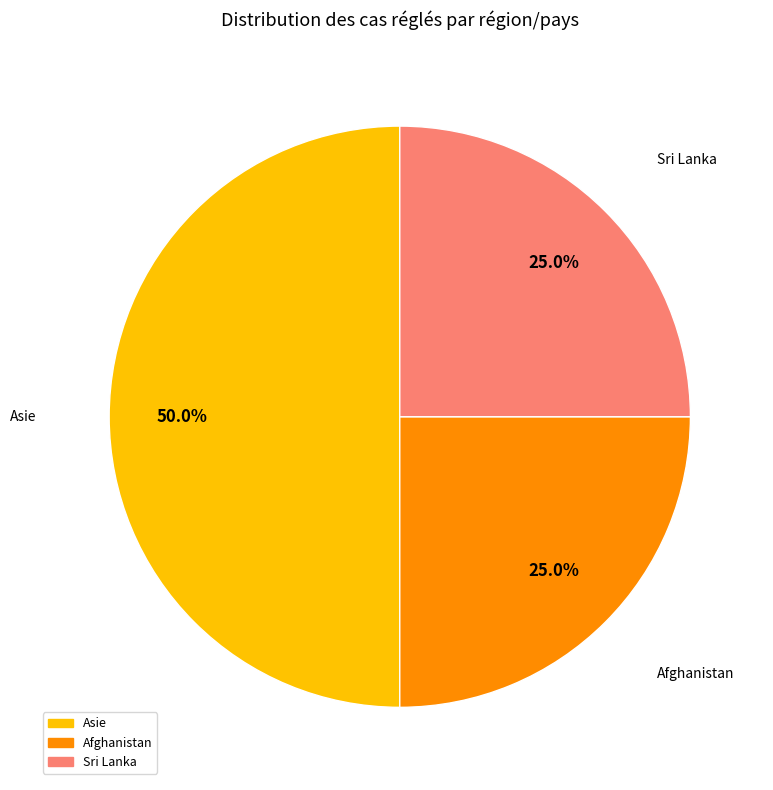

To the nearest percent, what is the difference between the largest and smallest slice percentages?

25%